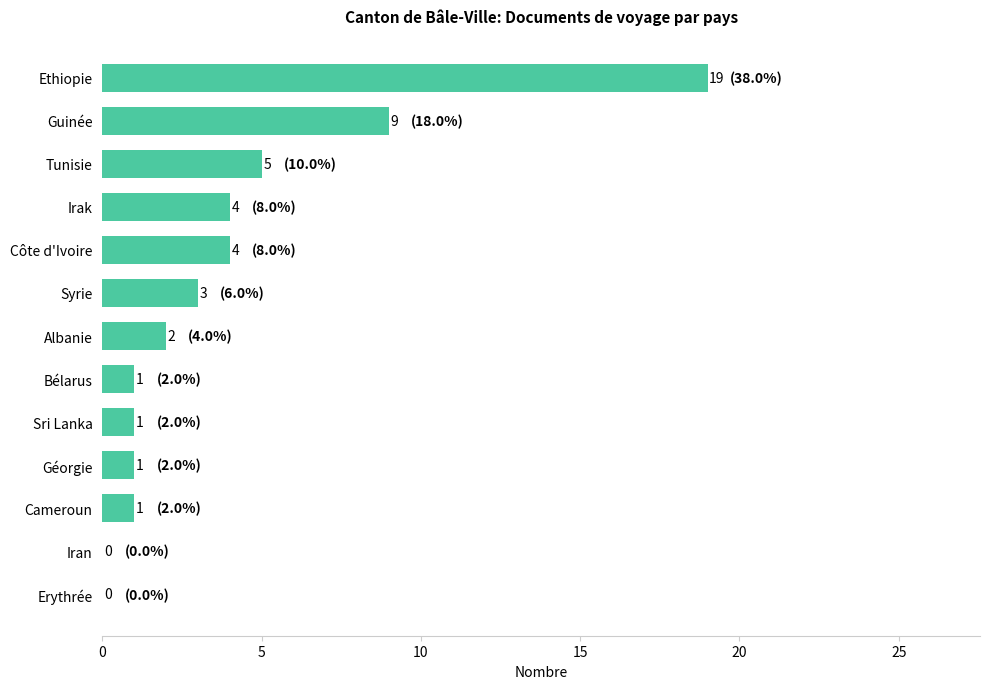

What is the sum of the values at Erythrée and Côte d'Ivoire?

4